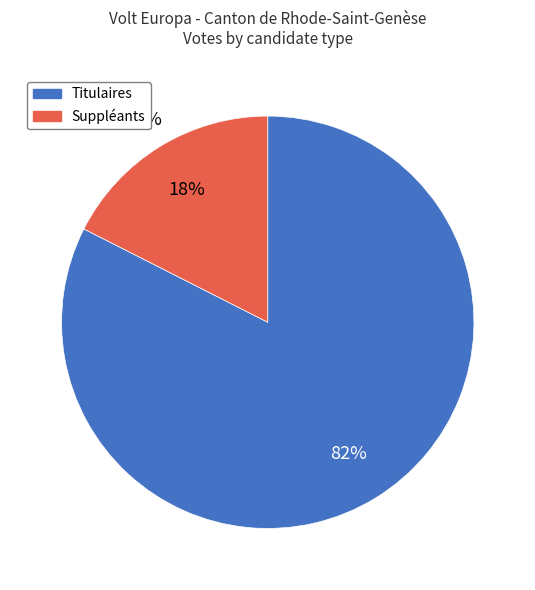

Is there a majority slice in this chart?

Yes